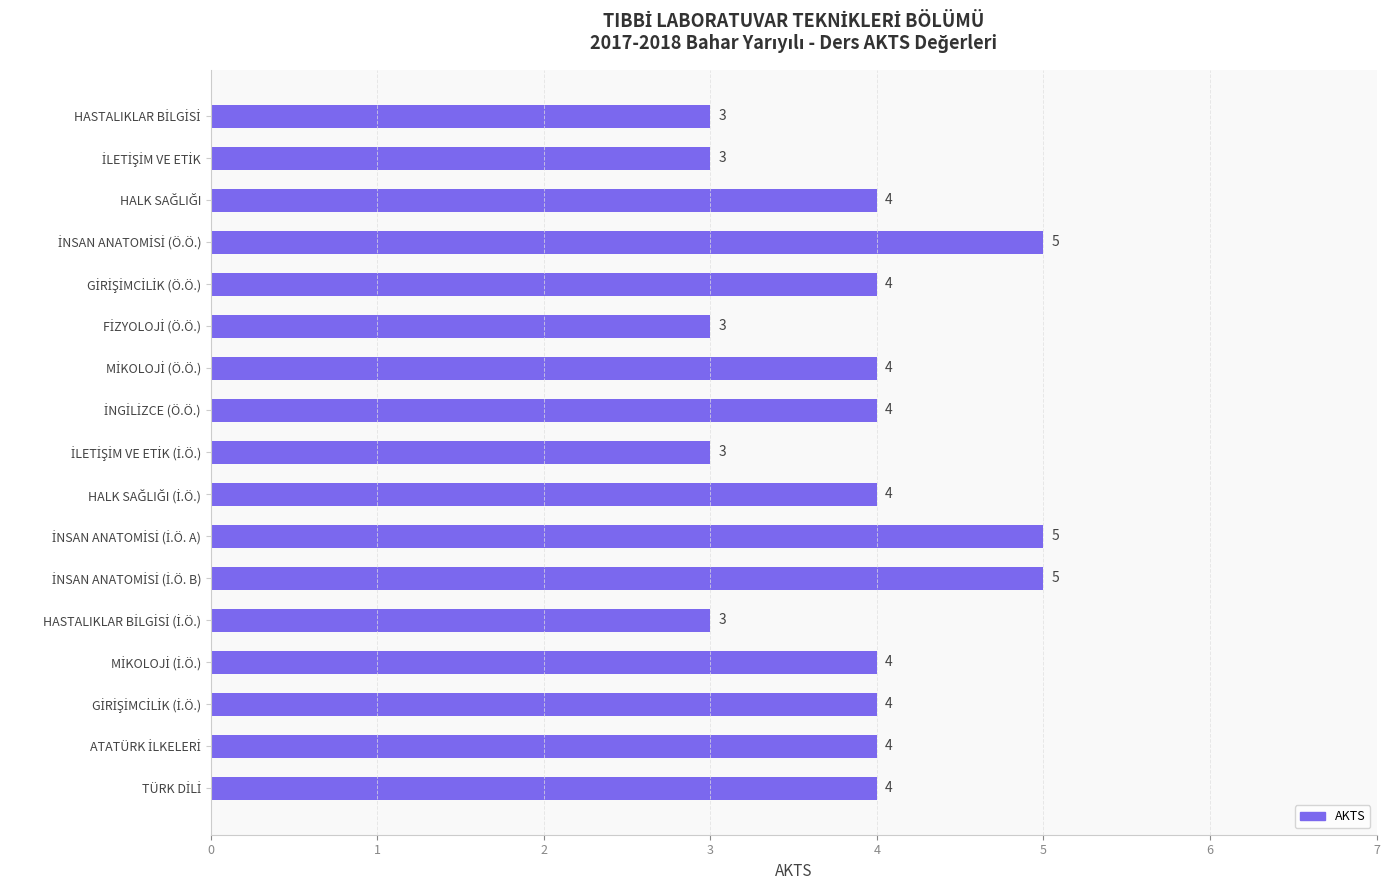

How many values are between 3 and 4?

14